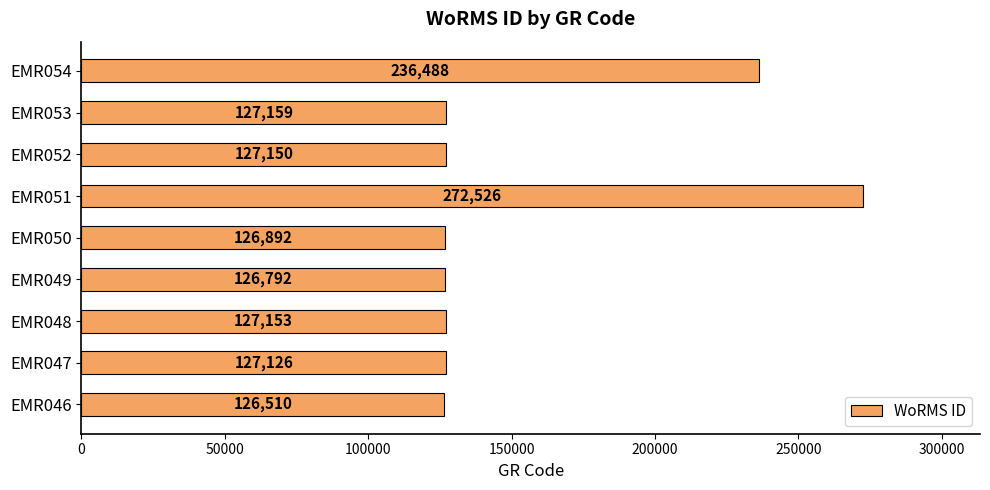

What is the change in value from EMR048 to EMR049?

-361